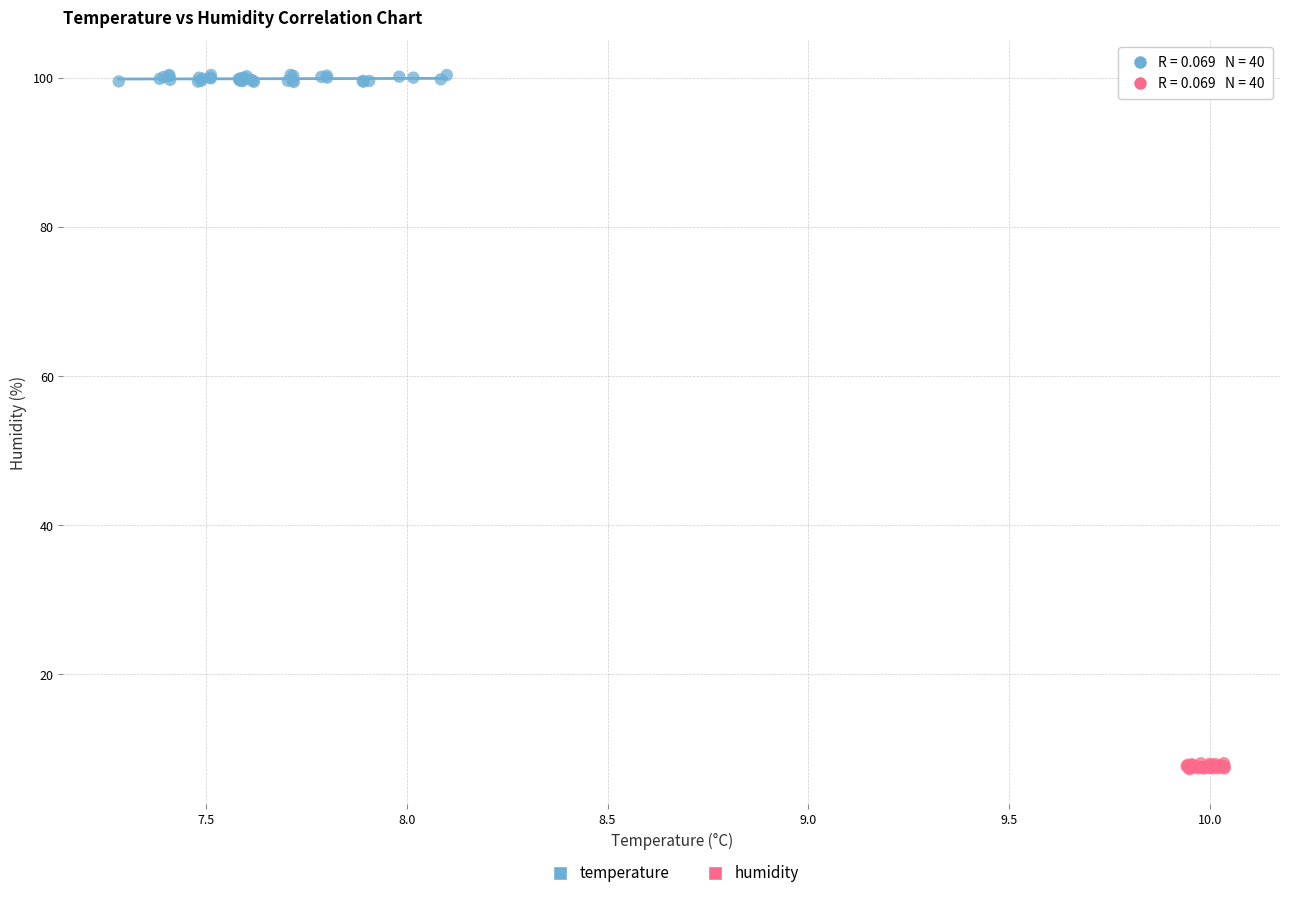

Which series contains the highest Y value?

temperature